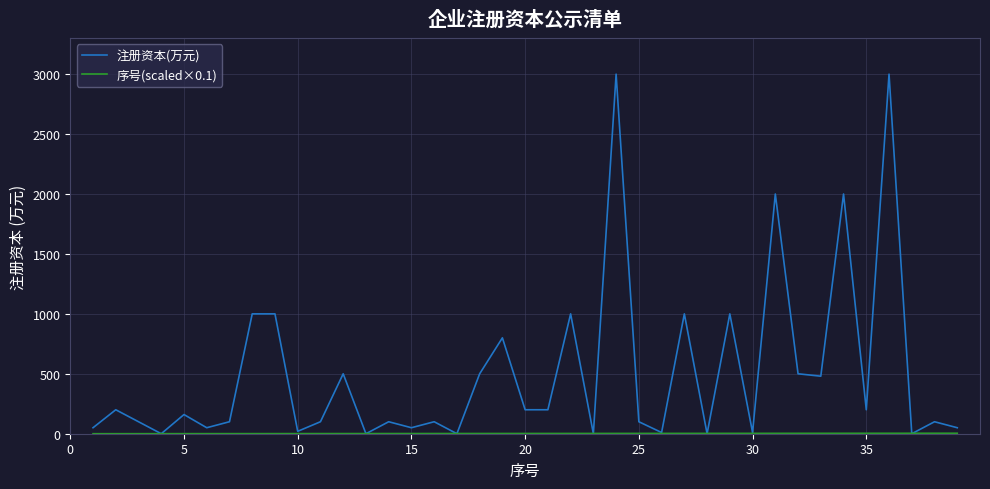

Does the chart display data point markers on the line(s)?

No